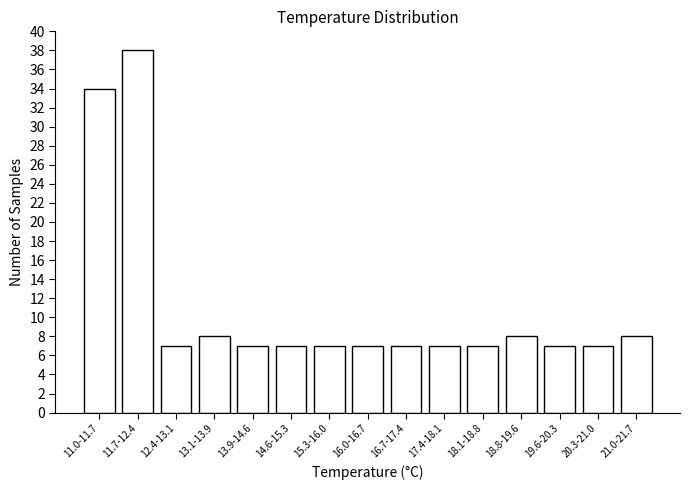

Reading left to right, transcribe all the data shown in this chart.

11.0-11.7=34	11.7-12.4=38	12.4-13.1=7	13.1-13.9=8	13.9-14.6=7	14.6-15.3=7	15.3-16.0=7	16.0-16.7=7	16.7-17.4=7	17.4-18.1=7	18.1-18.8=7	18.8-19.6=8	19.6-20.3=7	20.3-21.0=7	21.0-21.7=8